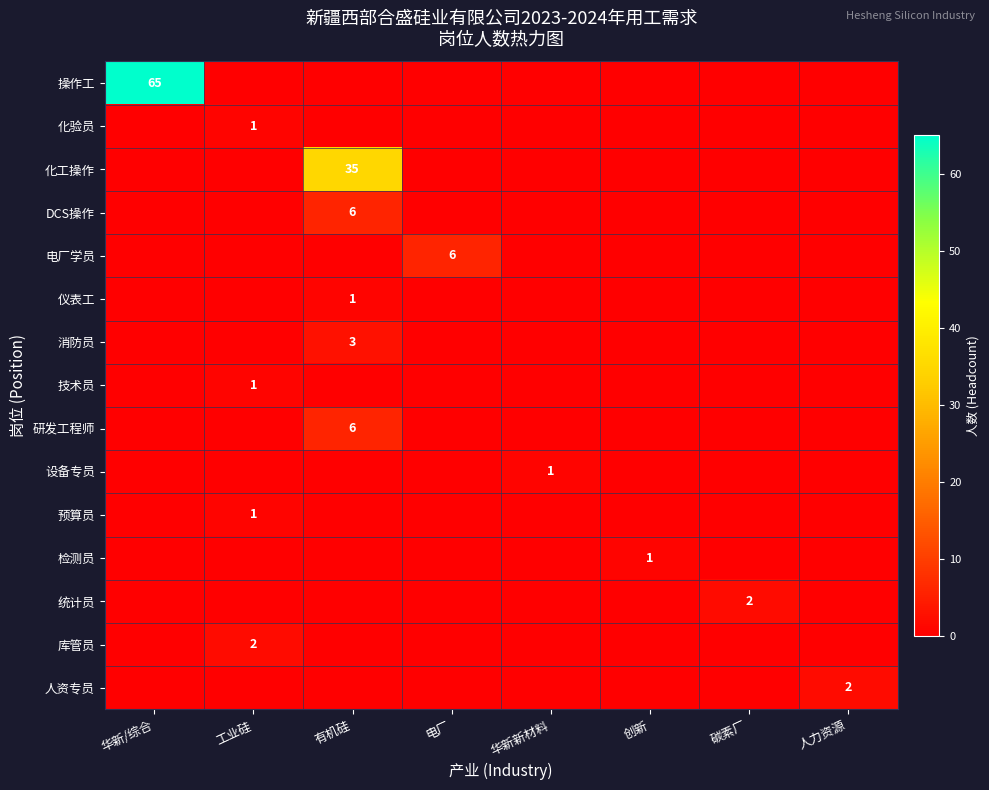

At which category is the sum across all series the highest?

华新/综合